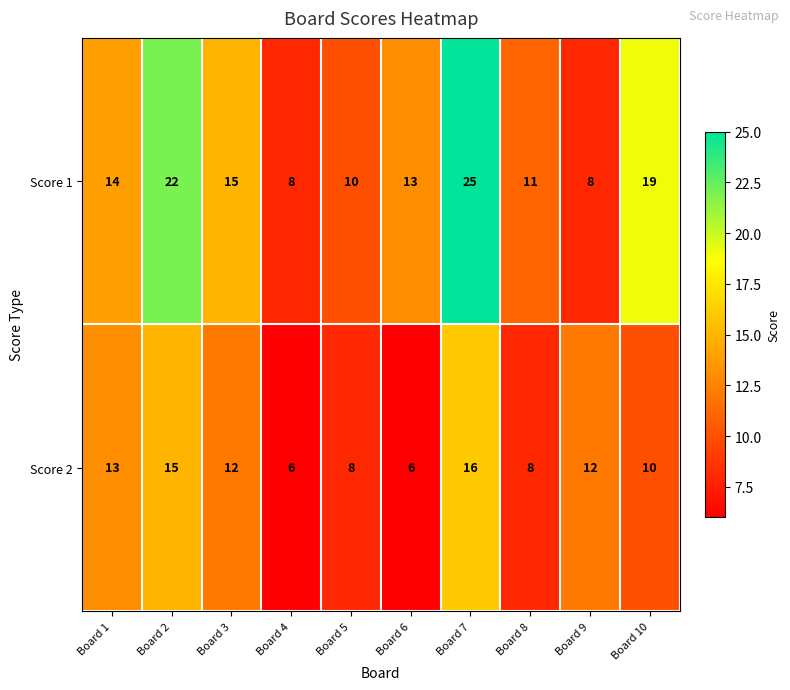

How many categories are shown in the chart?

10